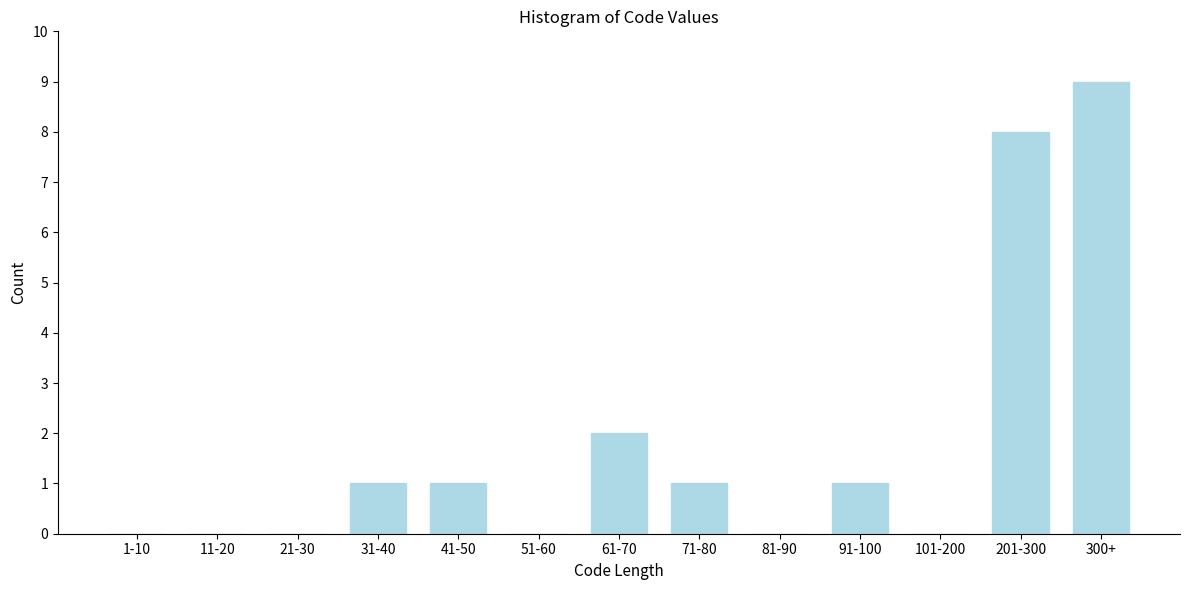

Reading left to right, extract all data points from this chart.

1-10=0	11-20=0	21-30=0	31-40=1	41-50=1	51-60=0	61-70=2	71-80=1	81-90=0	91-100=1	101-200=0	201-300=8	300+=9